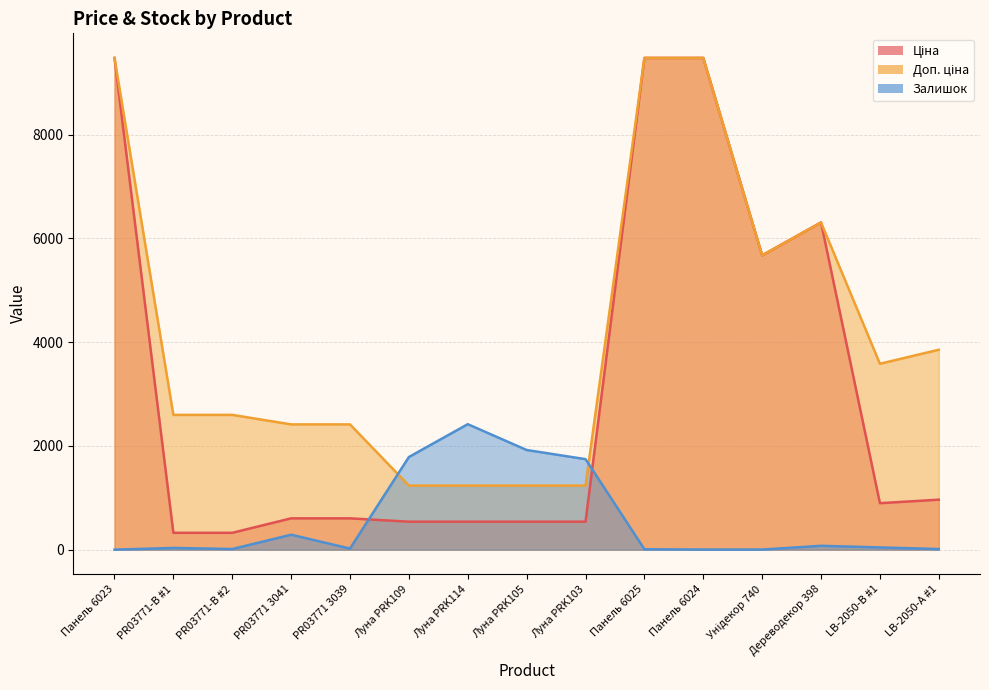

Reading left to right, list all the values displayed in this chart.

Ціна: 9480.1	324.8	324.8	603.7	603.7	539.0	539.0	539.0	539.0	9480.1	9480.1	5673.8	6308.8	895.9	963.5
Доп. ціна: 9480.1	2598.3	2598.3	2414.8	2414.8	1235.4	1235.4	1235.4	1235.4	9480.1	9480.1	5673.8	6308.8	3583.6	3854.0
Залишок: 0.0	33.0	12.0	288.0	21.0	1786.0	2419.0	1921.0	1745.0	8.0	2.0	2.0	74.0	43.0	12.0